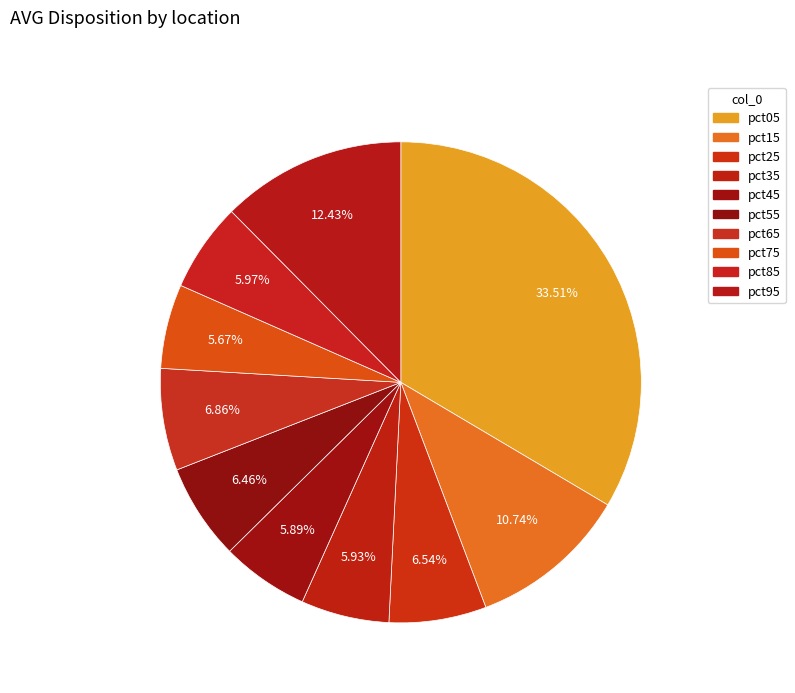

Which slice is the largest?

pct05